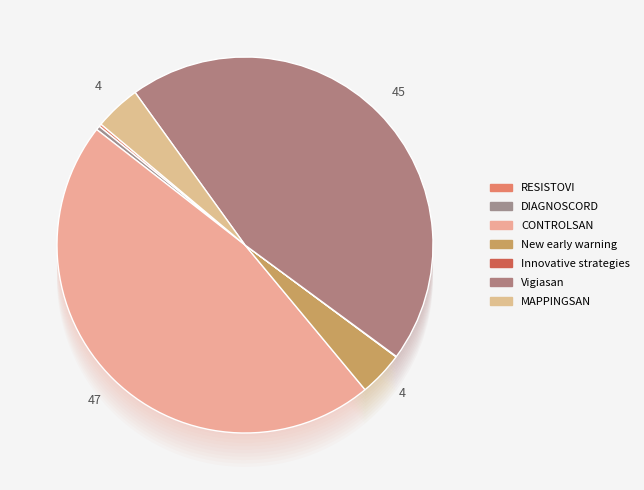

Which category has the biggest portion of the pie?

CONTROLSAN